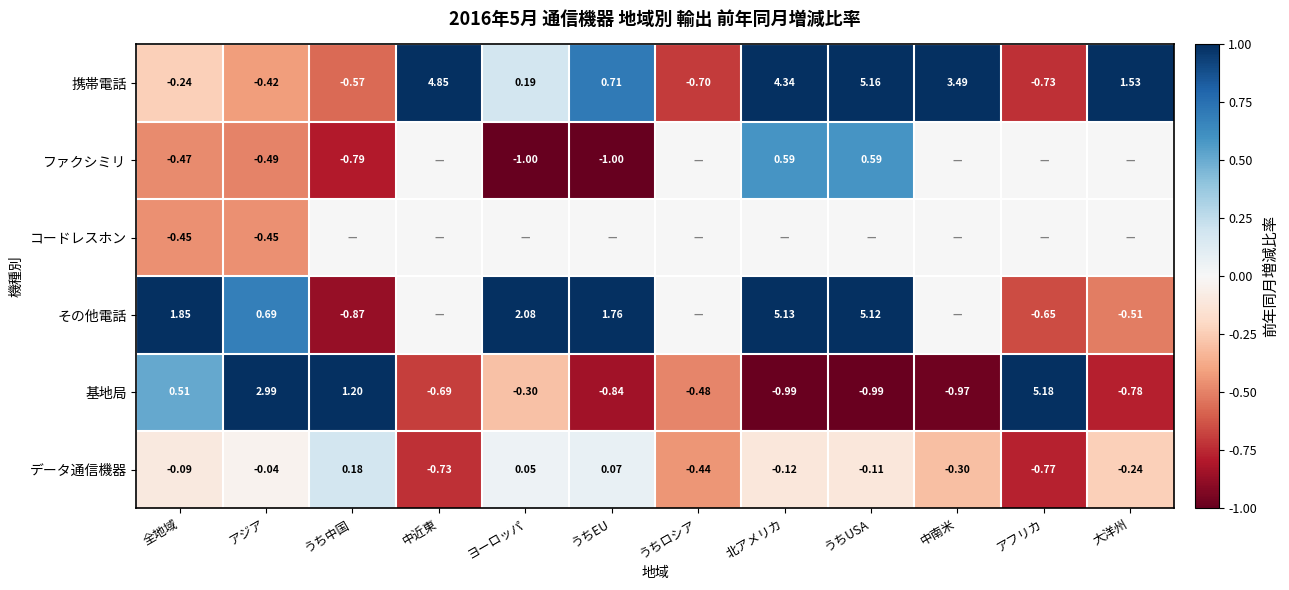

Is the value of ファクシミリ at 全地域 greater than the value of 携帯電話 at うち中国?

Yes